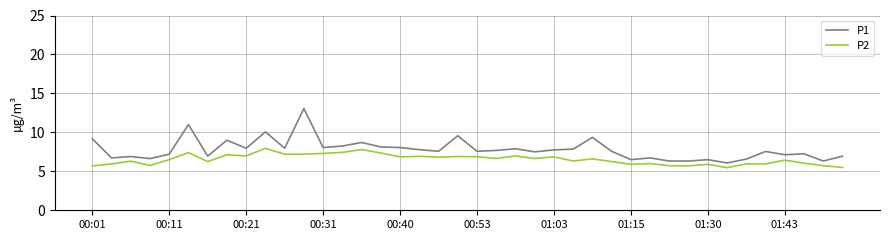

True or false: P2 and P1 cross at least once.

False